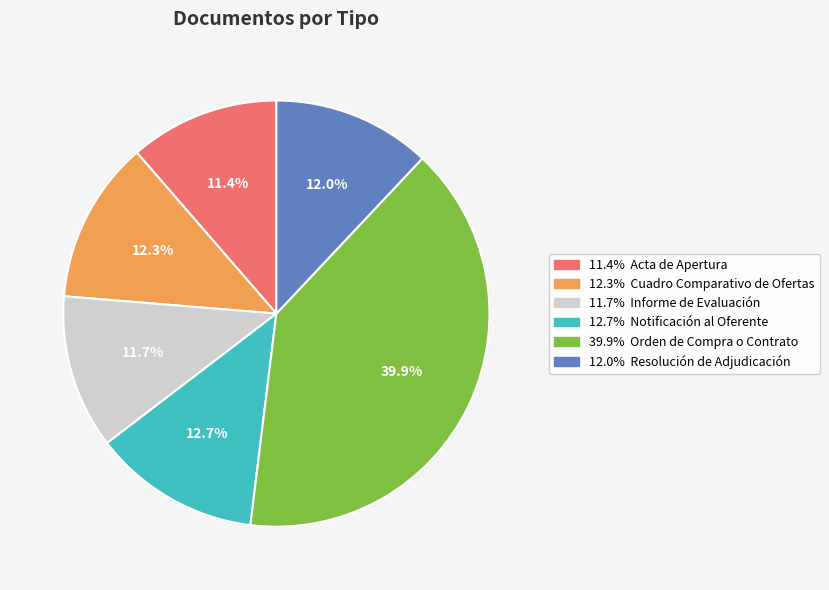

Is there a majority slice in this chart?

No